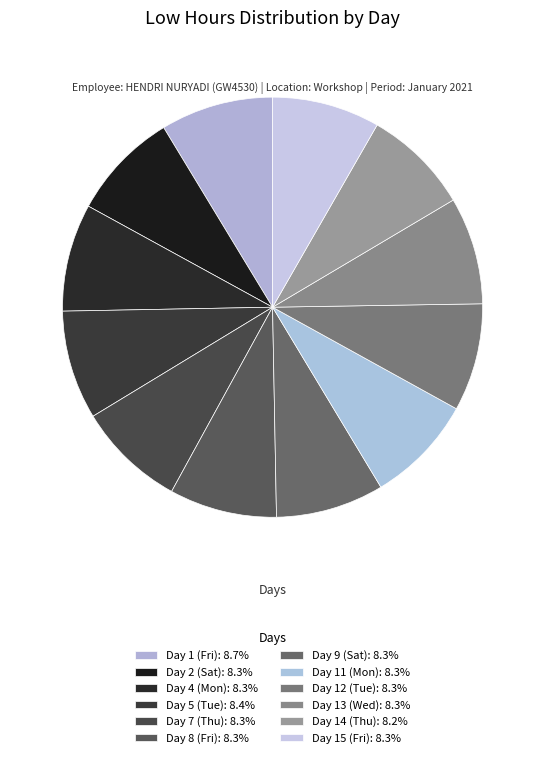

The Day 11 (Mon) slice represents 22% of the pie. True or false?

False